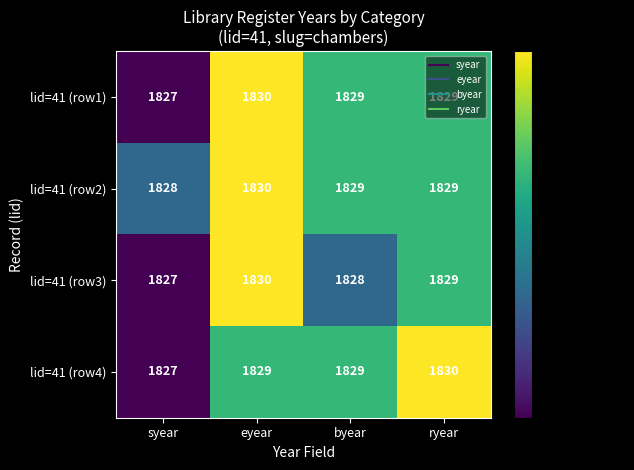

What is the total value across all series at byear?

7315